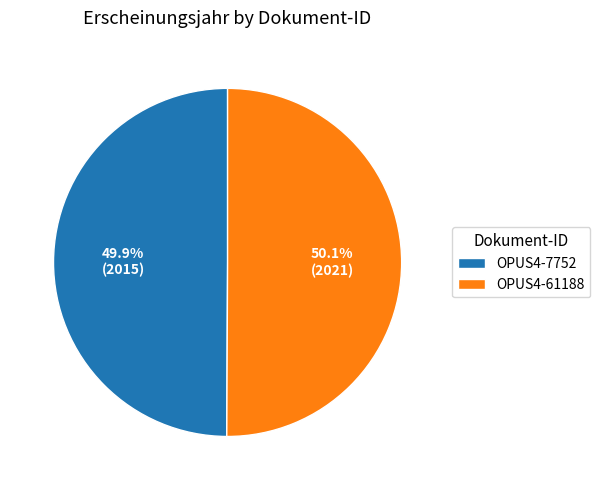

What is the ratio of the value at OPUS4-7752 to the value at OPUS4-61188?

1.0